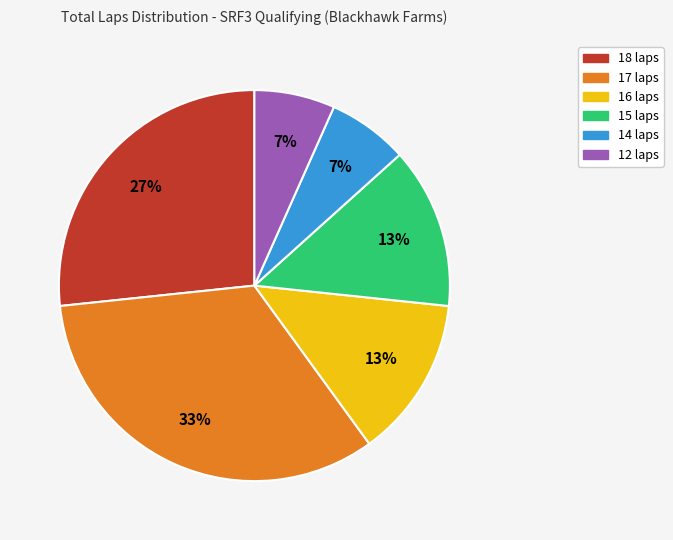

To the nearest percent, what is the average slice percentage?

17%